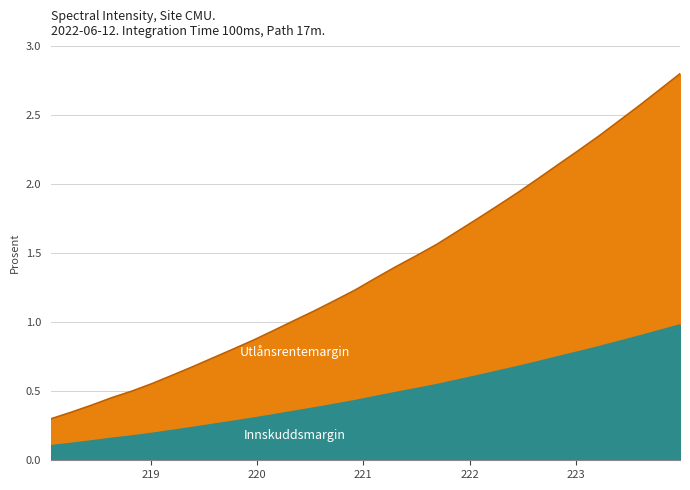

What position from the left is 218.6332?

4